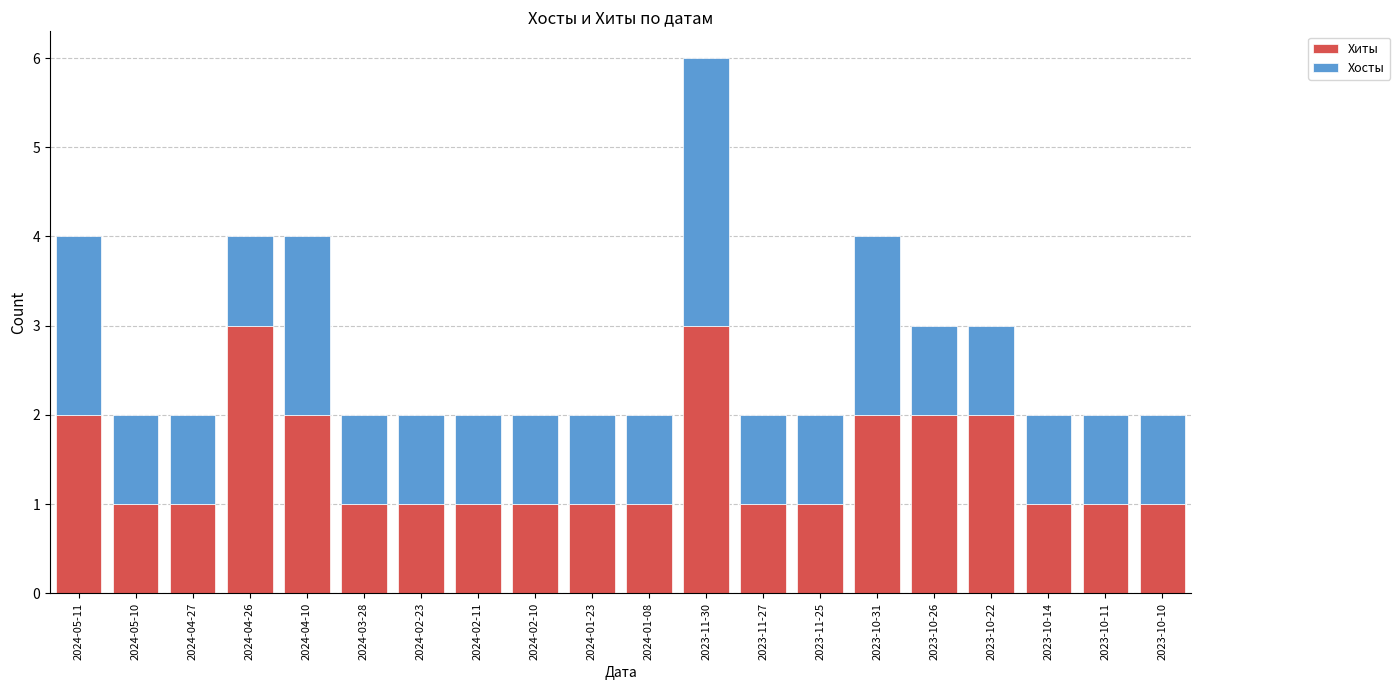

What is the difference between the second highest and second lowest values in the Хиты series?

2